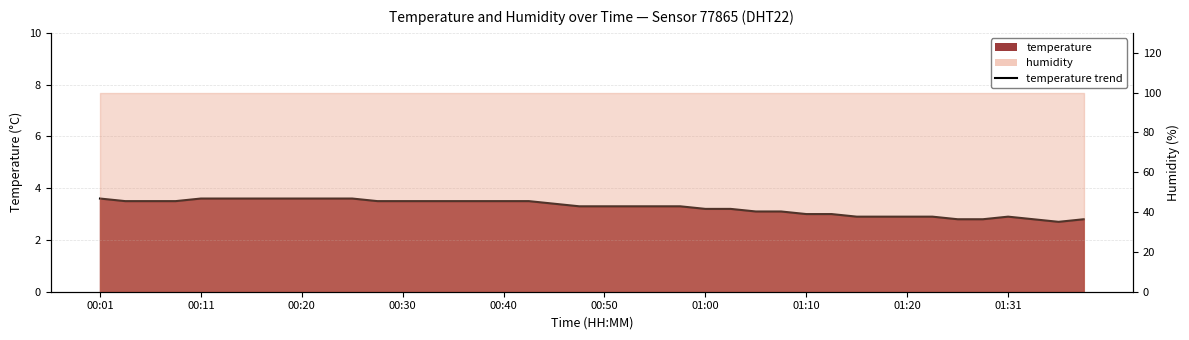

How many interior local peaks (higher than both neighbors) does the data have?

1